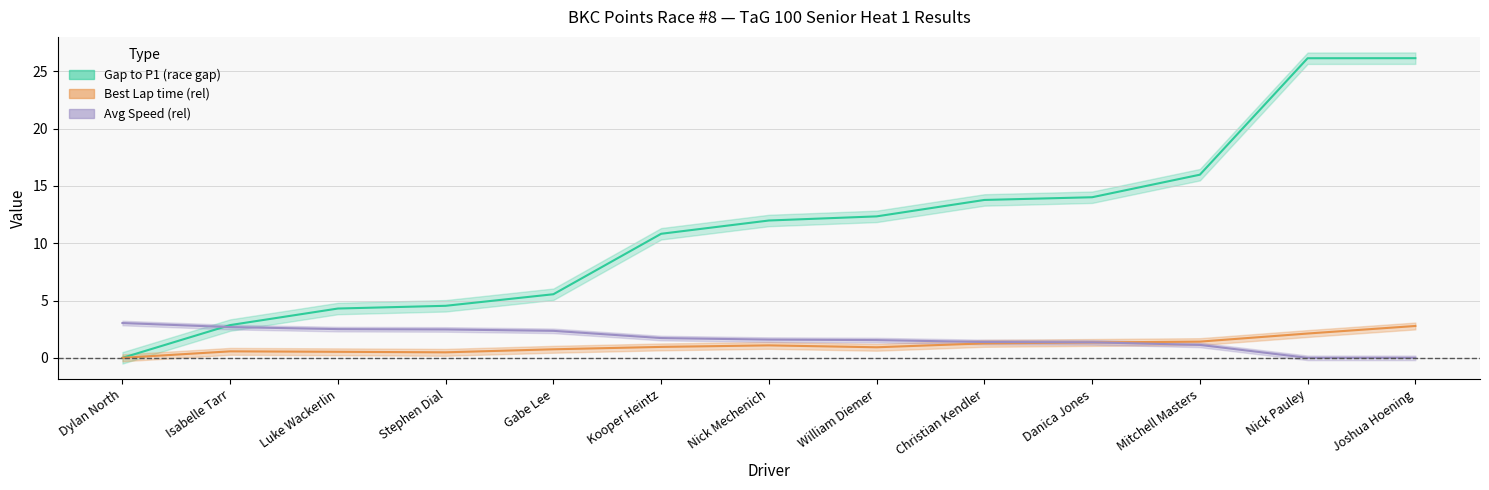

At how many categories does at least one series exceed 17?

2